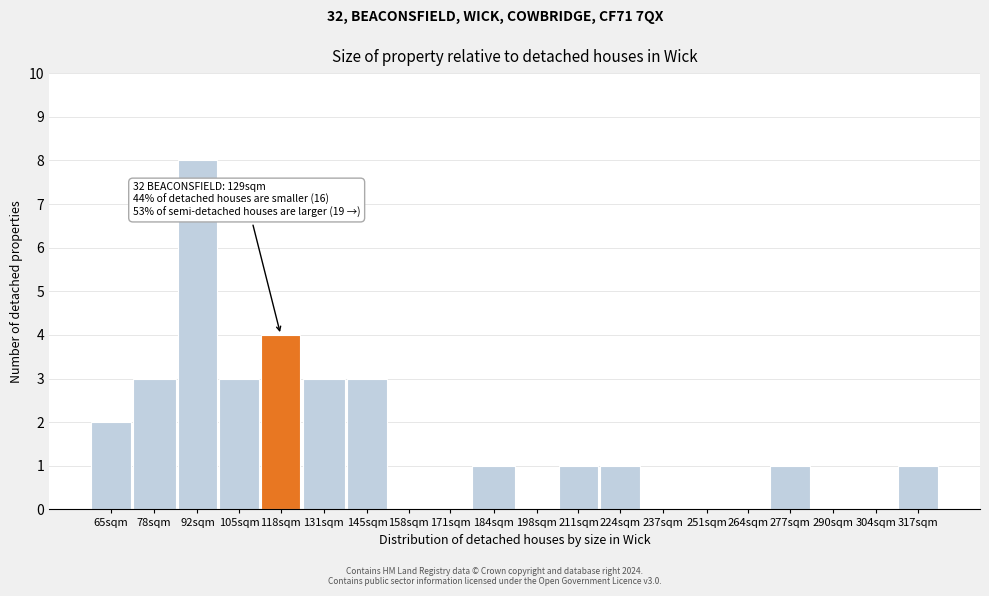

Reading right to left, list all the values displayed in this chart.

317sqm=1	304sqm=0	290sqm=0	277sqm=1	264sqm=0	251sqm=0	237sqm=0	224sqm=1	211sqm=1	198sqm=0	184sqm=1	171sqm=0	158sqm=0	145sqm=3	131sqm=3	118sqm=4	105sqm=3	92sqm=8	78sqm=3	65sqm=2